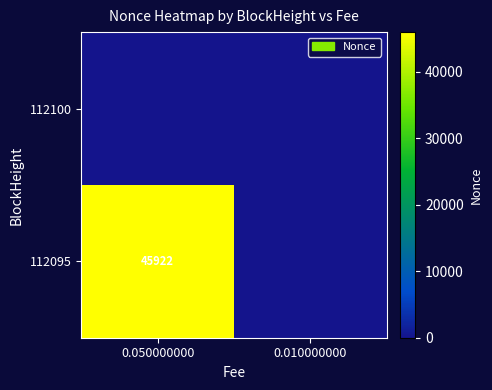

At how many categories does at least one series exceed 12228?

1